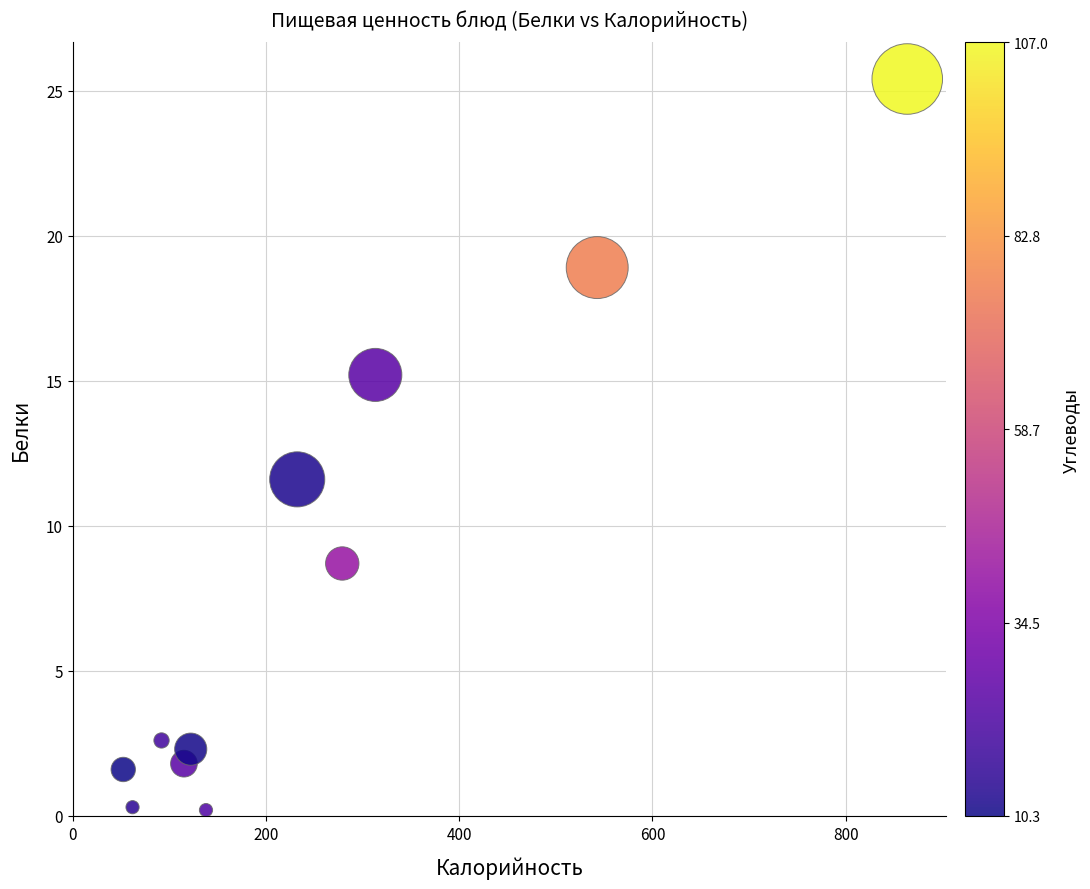

What is the average Y value?

8.1